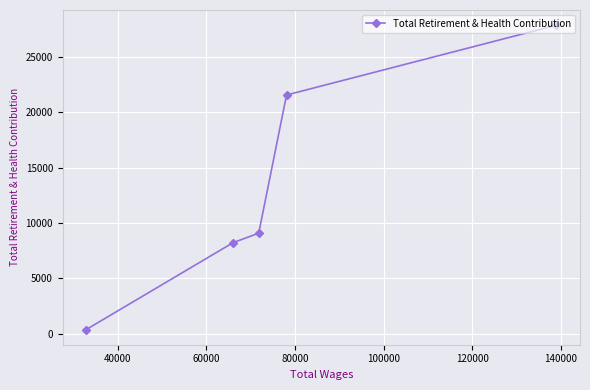

What is the difference between the maximum and second lowest values?

19622